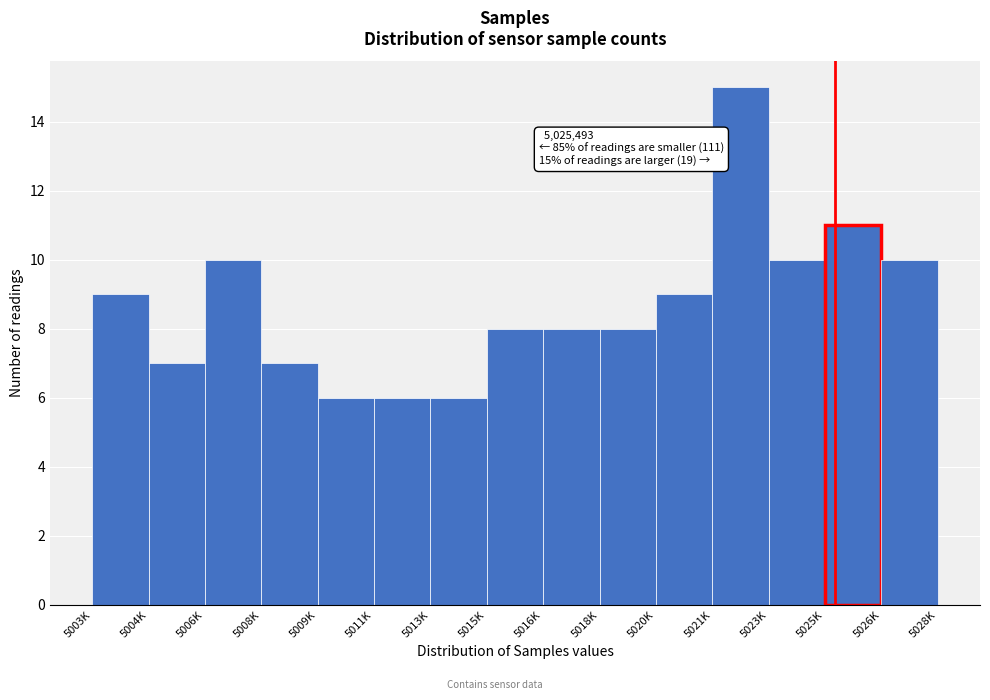

Reading right to left, list all the values displayed in this chart.

10	11	10	15	9	8	8	8	6	6	6	7	10	7	9